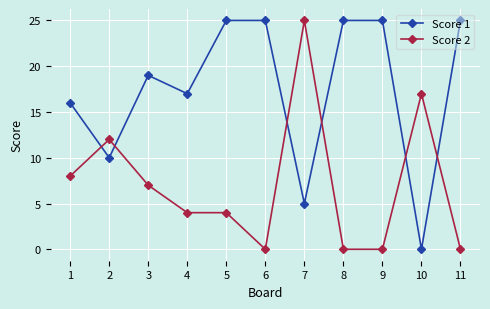

List the series in order of their overall mean, highest first.

Score 1, Score 2